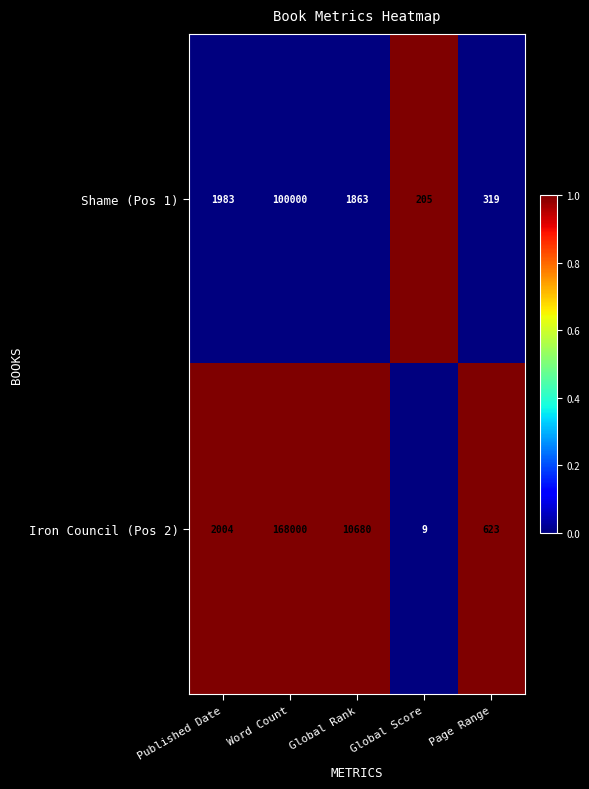

List the labels in order of Shame (Pos 1) value, smallest first.

Global Score, Page Range, Global Rank, Published Date, Word Count